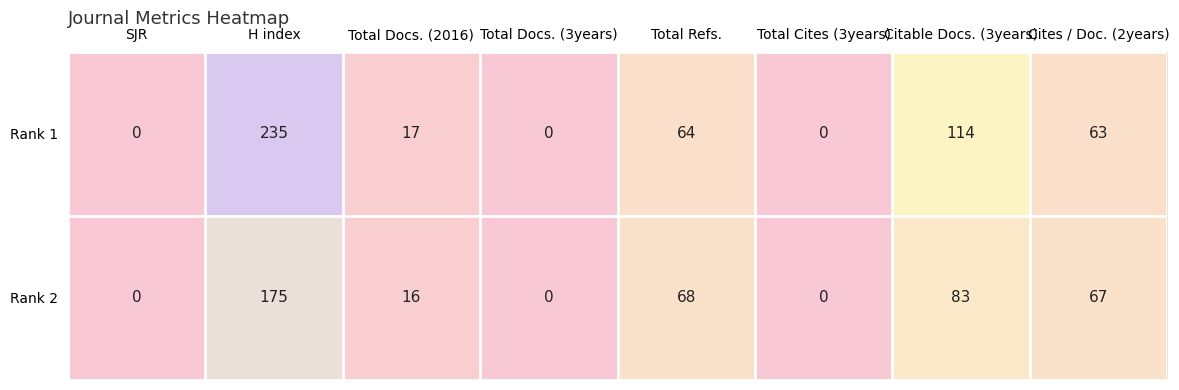

Rank the series at H index from highest to lowest value.

Rank 1, Rank 2